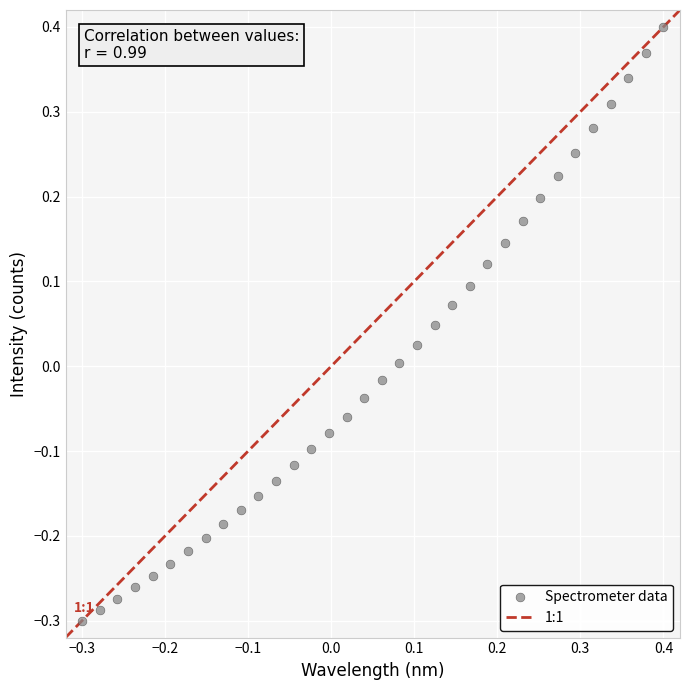

What is the range of X values (max minus min)?

0.7